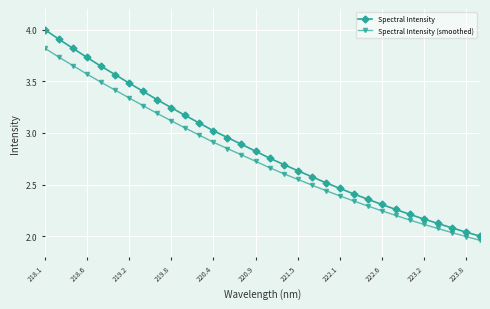

Which series has the largest total across all categories?

Spectral Intensity